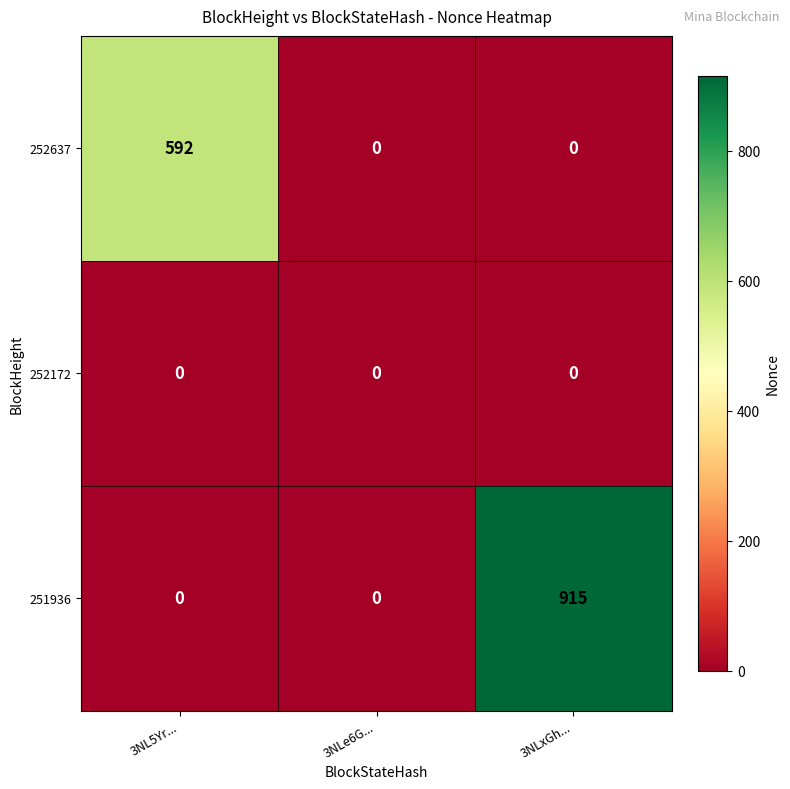

Between 3NLe6G... and 3NLxGh..., which series saw the biggest shift?

251936